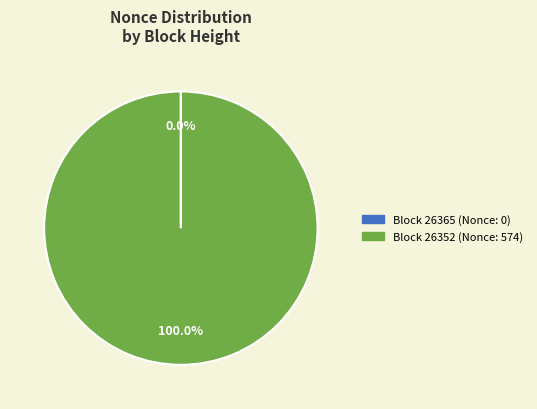

Is there any slice that represents more than half of the pie?

Yes